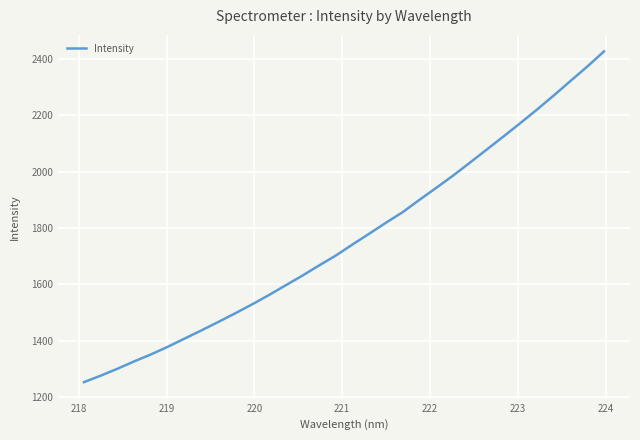

What is the greatest value displayed?

2426.1